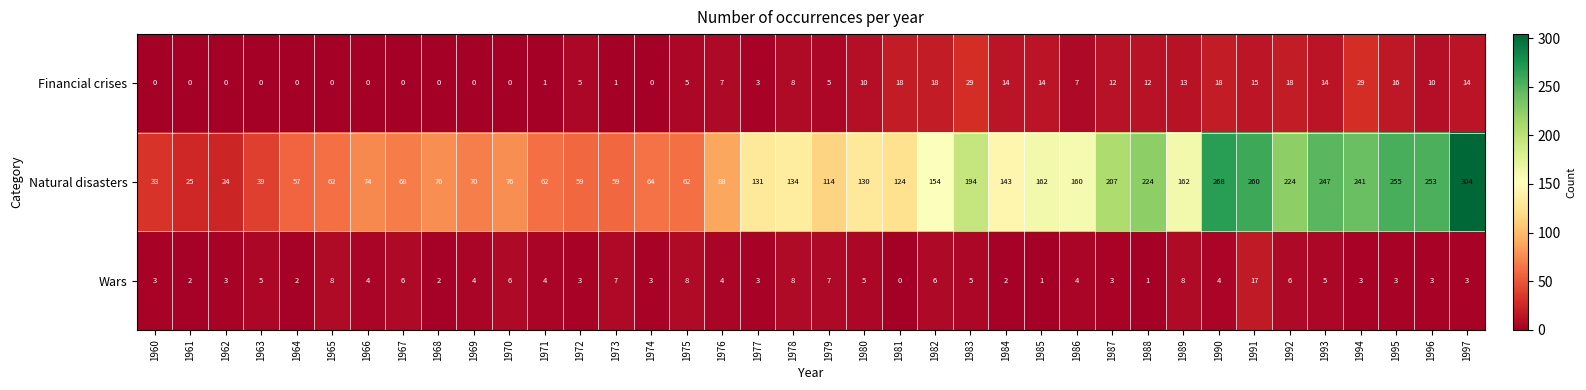

What is the total value across all series at 1970?

82